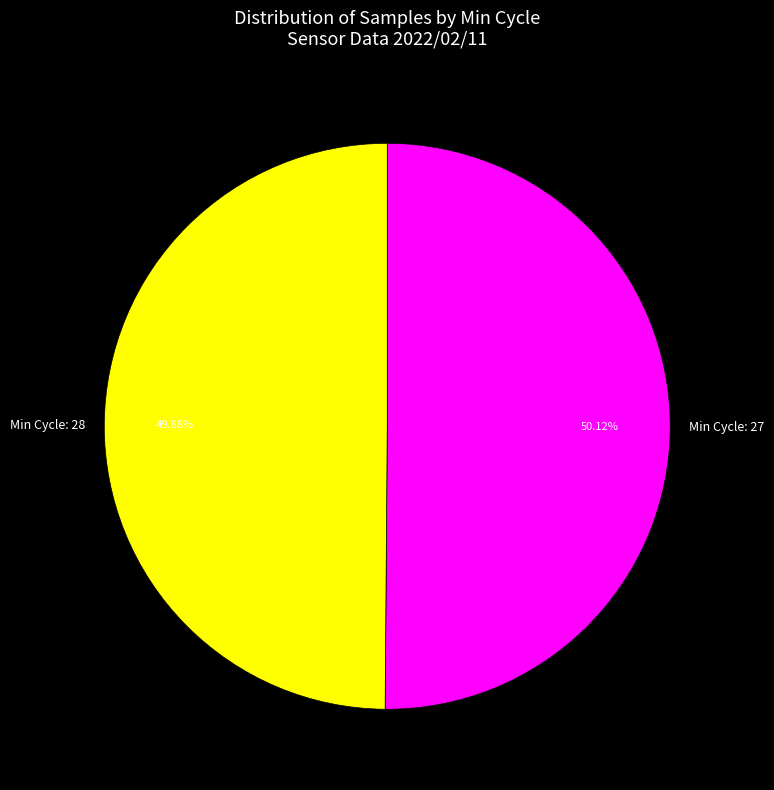

Is there a majority slice in this chart?

Yes